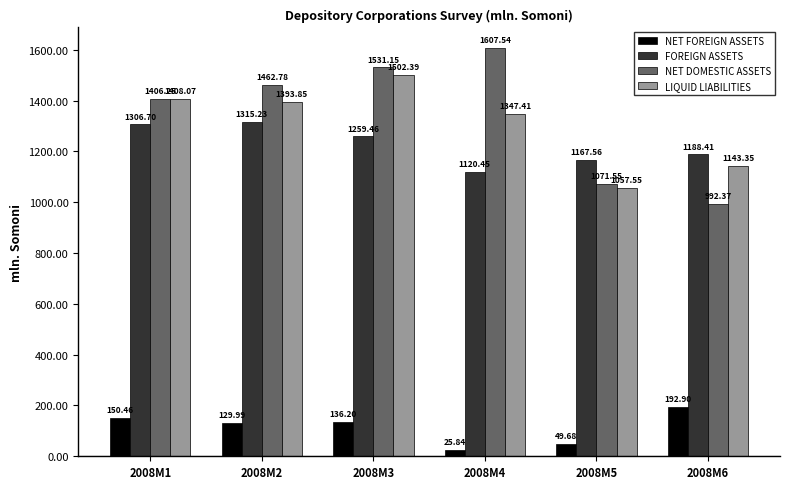

List the labels in order of NET DOMESTIC ASSETS value, smallest first.

2008M6, 2008M5, 2008M1, 2008M2, 2008M3, 2008M4